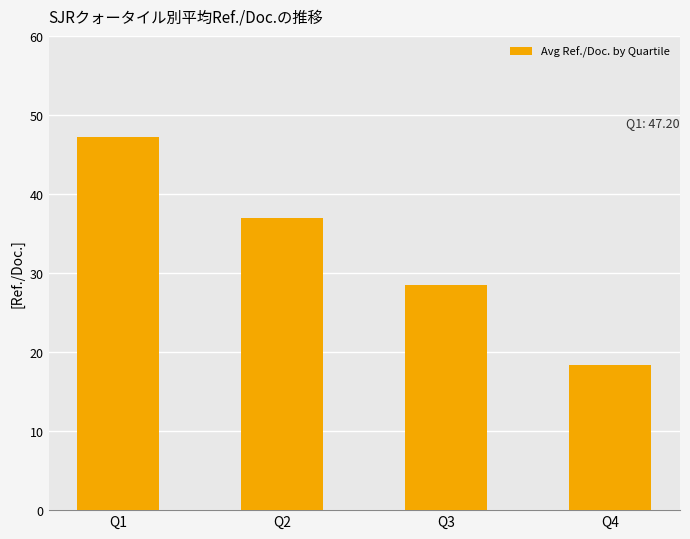

List the labels in order of value, largest first.

Q1, Q2, Q3, Q4